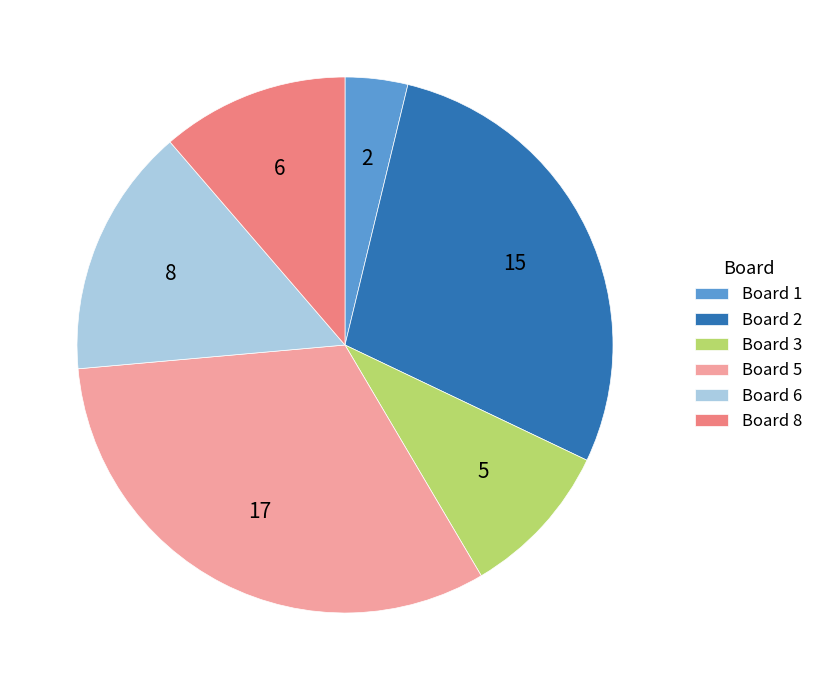

Which category has the smallest portion of the pie?

Board 1